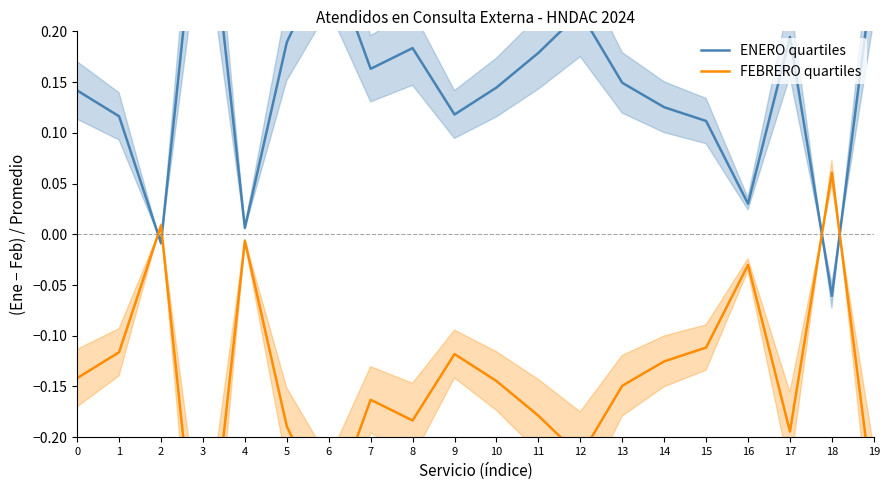

What is the difference between the maximum and second lowest values in the ENERO quartiles series?

0.4